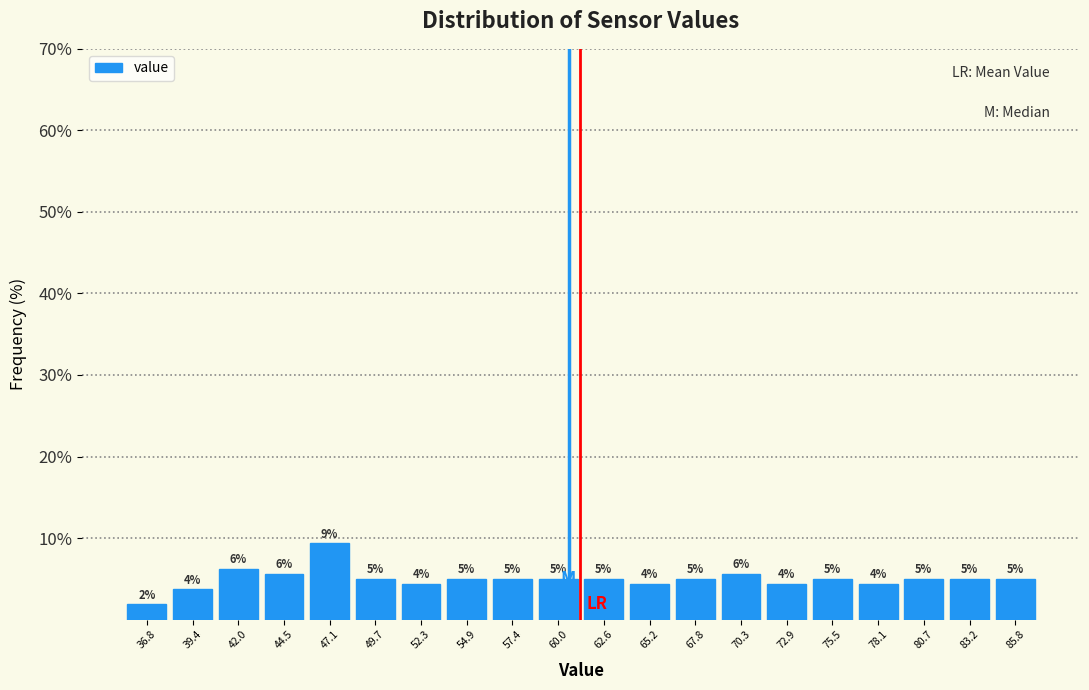

Over which range of the x-axis is the bar tallest?

46.0 to 48.5